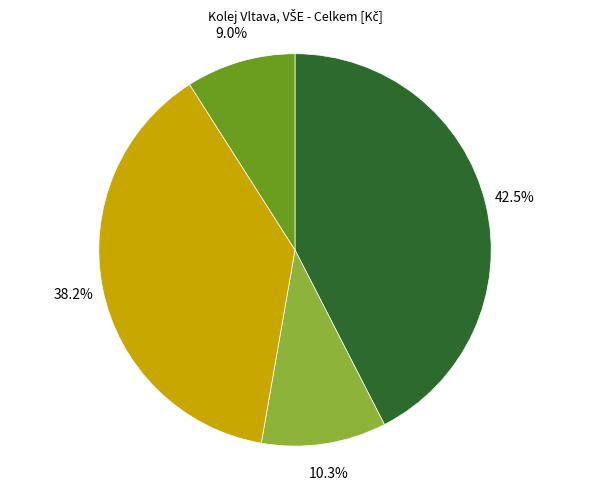

How many slices are in this pie chart?

4